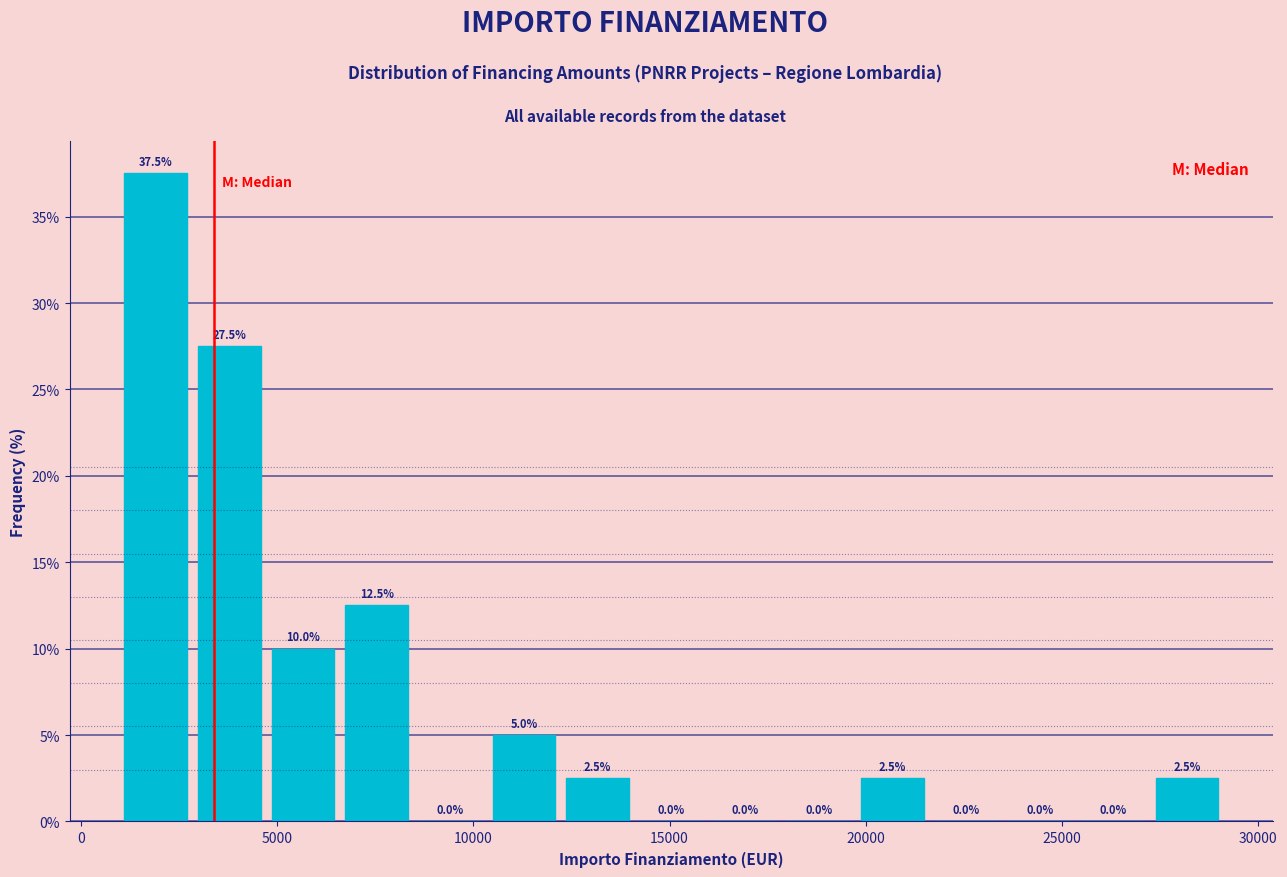

Read against the x-axis, roughly where is the centre of the tallest bar?

2000